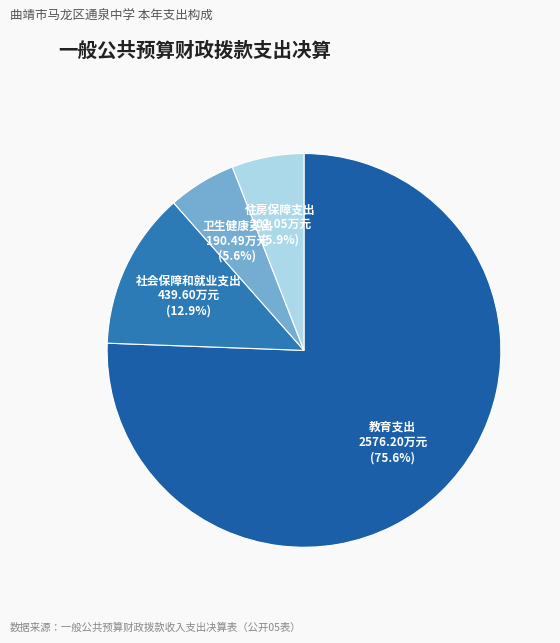

Does any single category account for the majority?

Yes